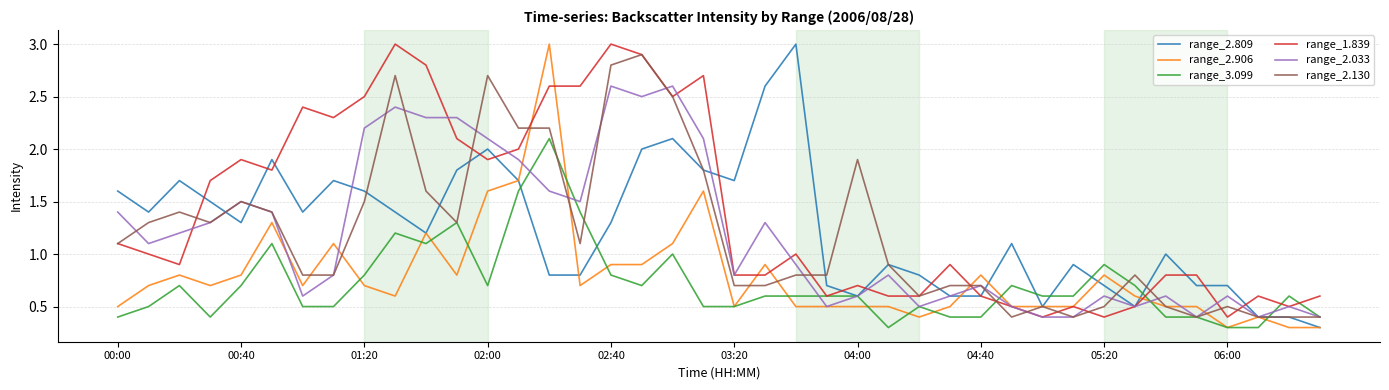

Which series has the largest total across all categories?

range_1.839